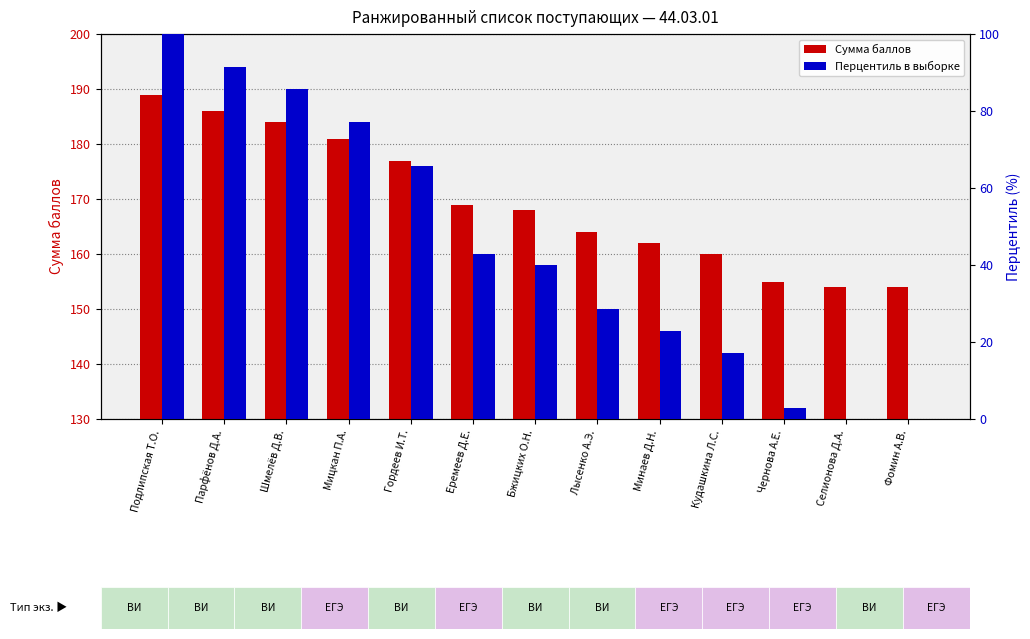

True or false: Сумма баллов has a value of 86.9 at Селионова Д.А..

False